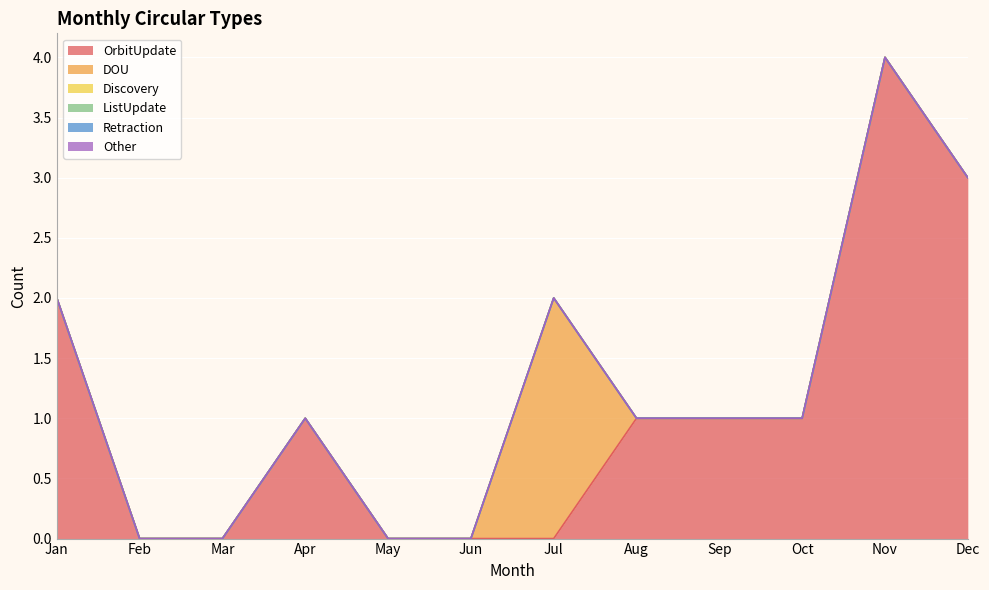

Rank the categories by ListUpdate value from highest to lowest.

Jan, Feb, Mar, Apr, May, Jun, Jul, Aug, Sep, Oct, Nov, Dec